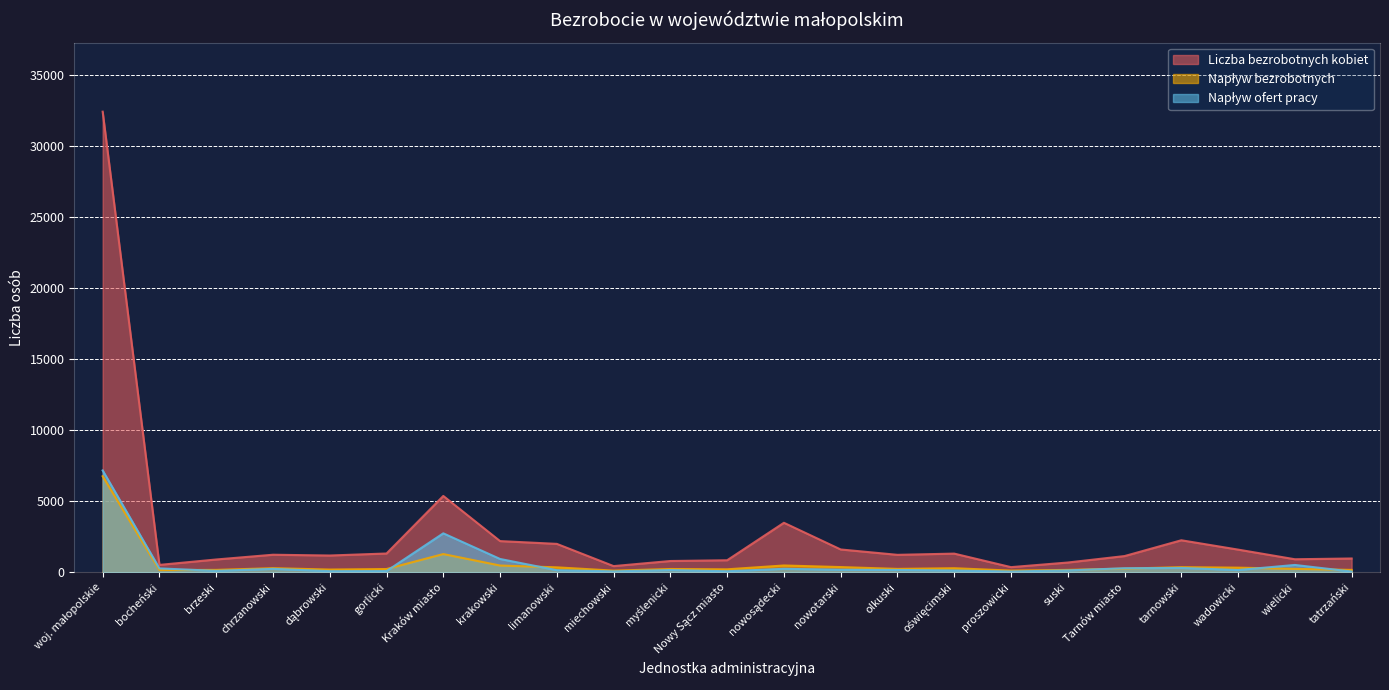

Which has a higher value, krakowski or proszowicki?

krakowski